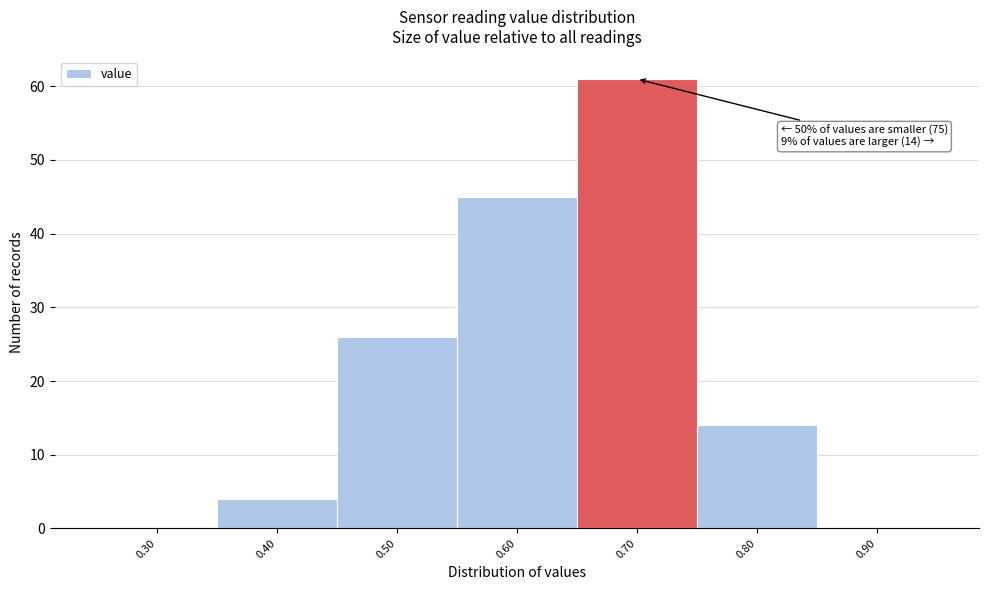

Which range on the x-axis has the tallest bar?

0.65 to 0.75